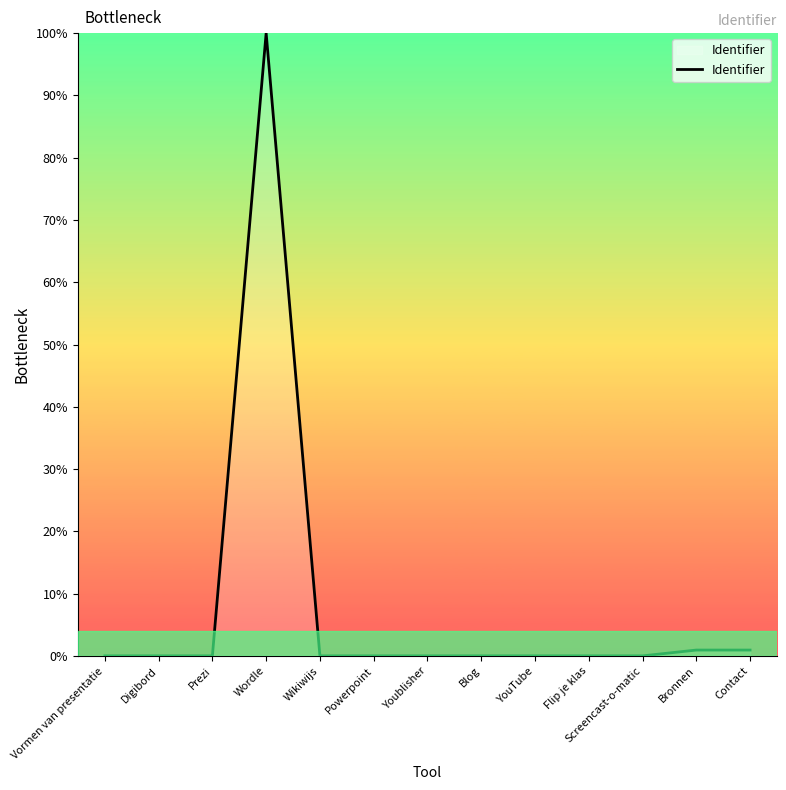

What is the average value?

7.8